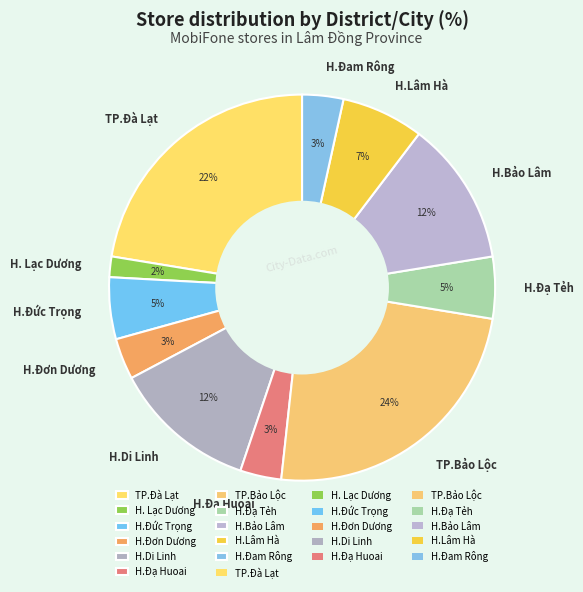

Is it true that H.Đạ Tẻh is 5% of the pie?

True